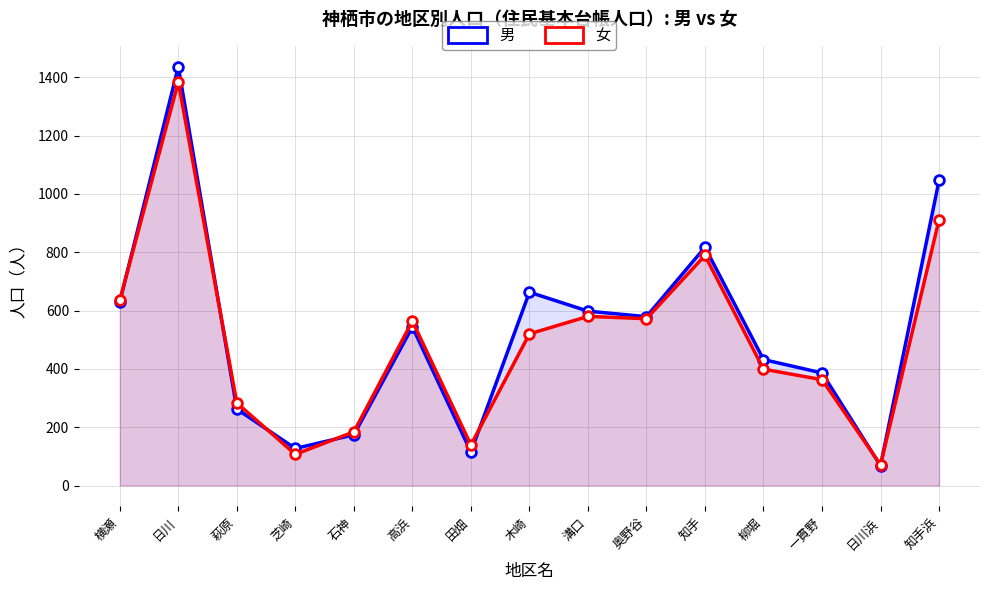

Which series ends up on top after the final intersection of 女 and 男?

男